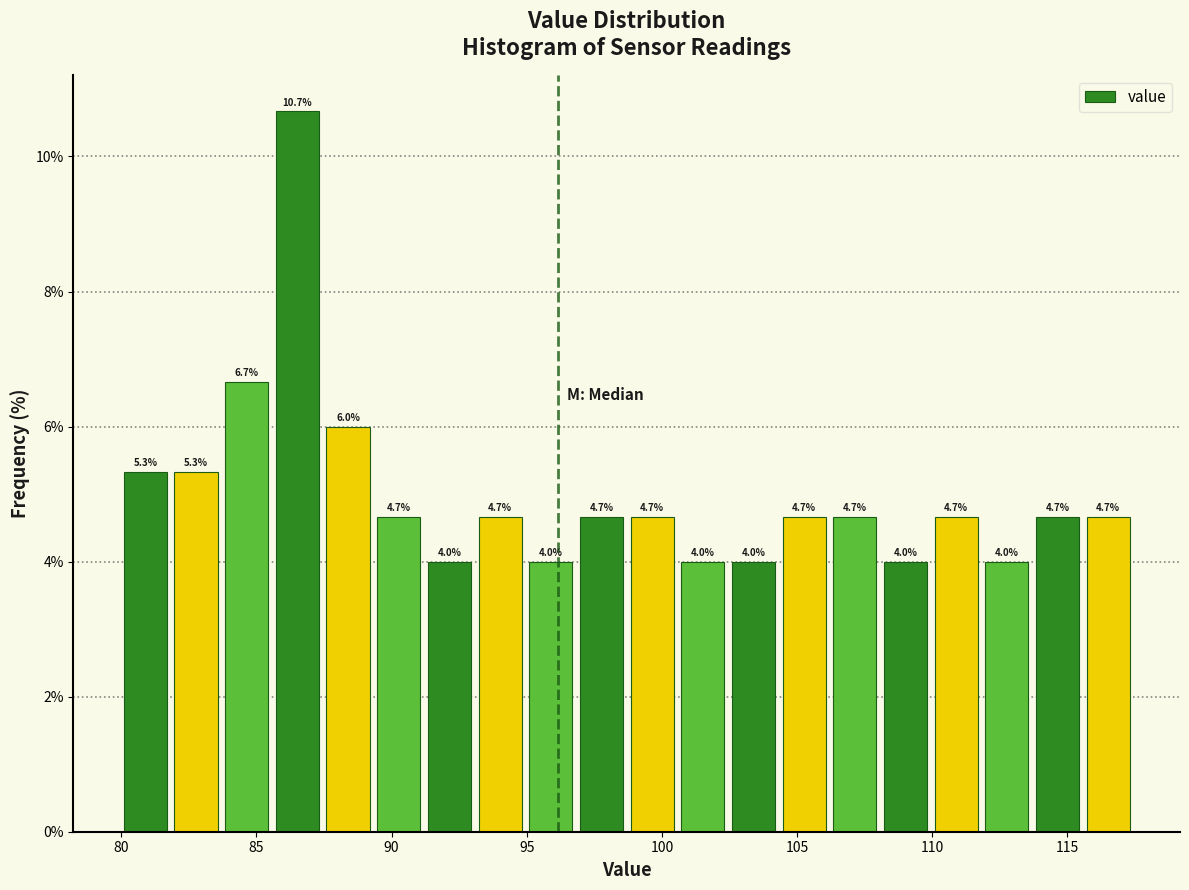

Read against the x-axis, roughly where is the centre of the tallest bar?

86.5